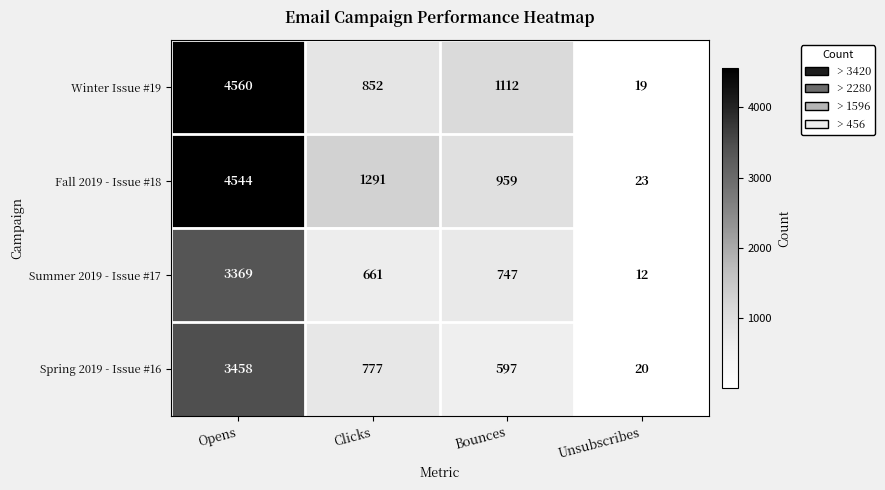

How many series are shown in this chart?

4